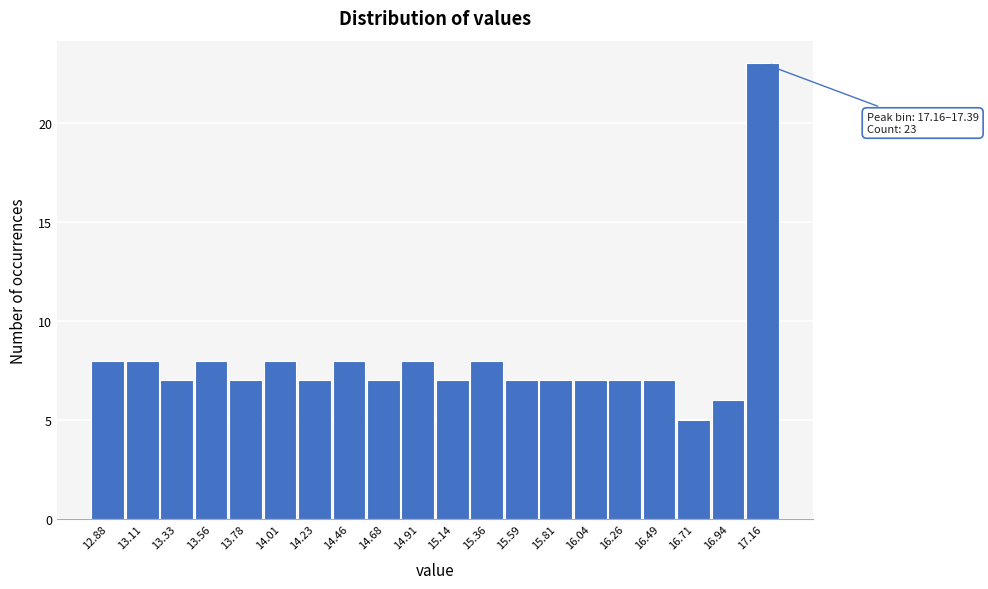

Reading left to right, transcribe all the data shown in this chart.

8	8	7	8	7	8	7	8	7	8	7	8	7	7	7	7	7	5	6	23